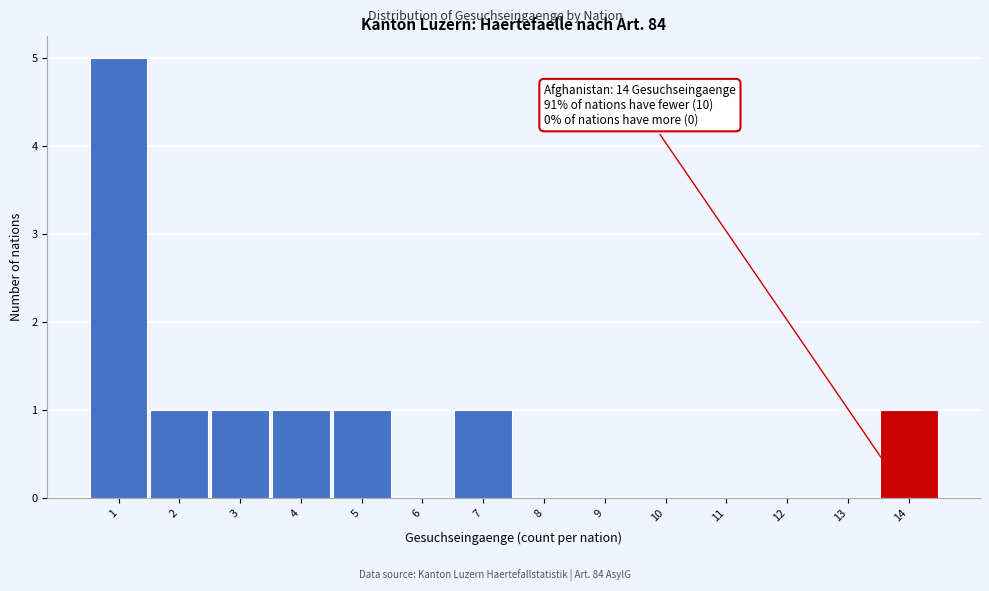

Which range on the x-axis has the tallest bar?

0.5 to 1.5